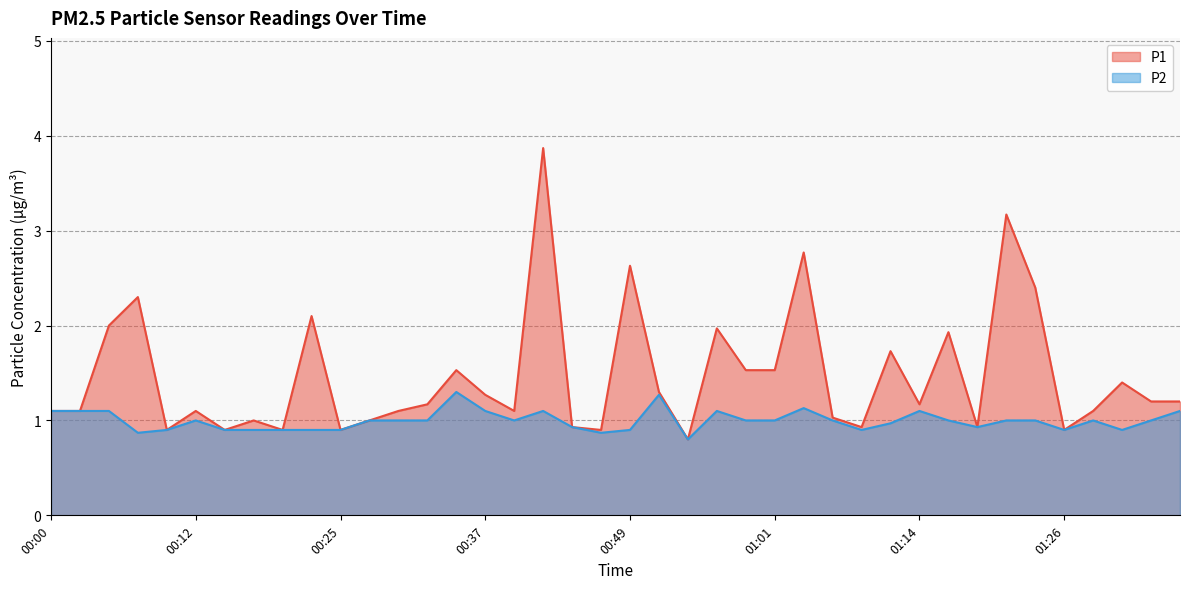

List the labels in order of P2 value, largest first.

00:34, 00:52, 01:04, 00:00, 00:02, 00:05, 00:37, 00:42, 00:56, 01:14, 01:36, 00:12, 00:27, 00:29, 00:32, 00:39, 00:59, 01:01, 01:06, 01:16, 01:21, 01:24, 01:28, 01:33, 01:11, 00:44, 01:19, 00:10, 00:15, 00:17, 00:19, 00:22, 00:25, 00:49, 01:09, 01:26, 01:31, 00:07, 00:47, 00:54